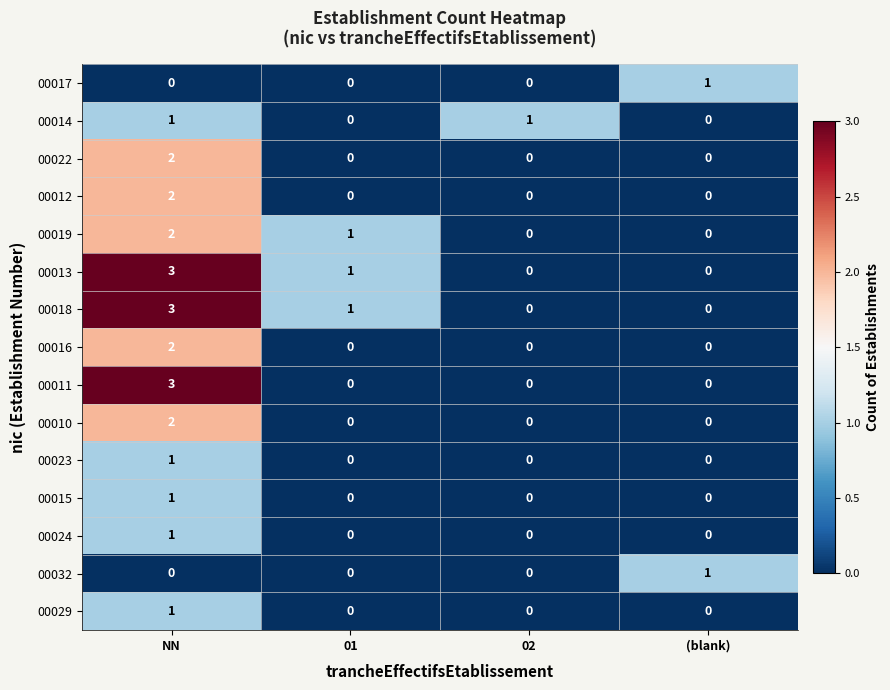

True or false: 00010 has a value of 2 at NN.

True